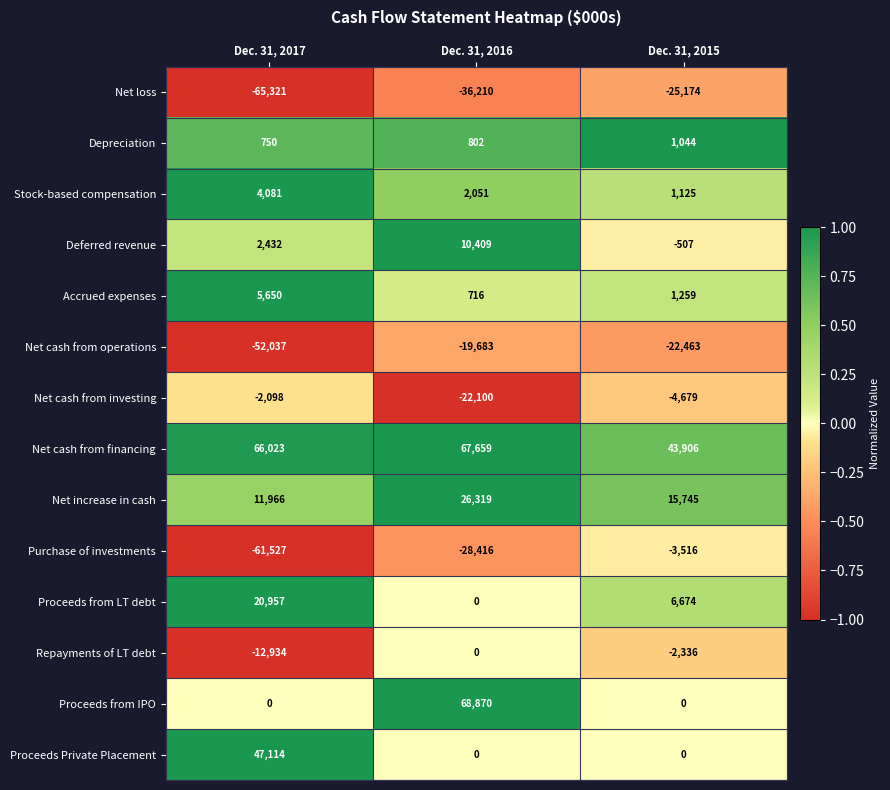

Is the value of Net loss at Dec. 31, 2016 greater than the value of Repayments of LT debt at Dec. 31, 2017?

No